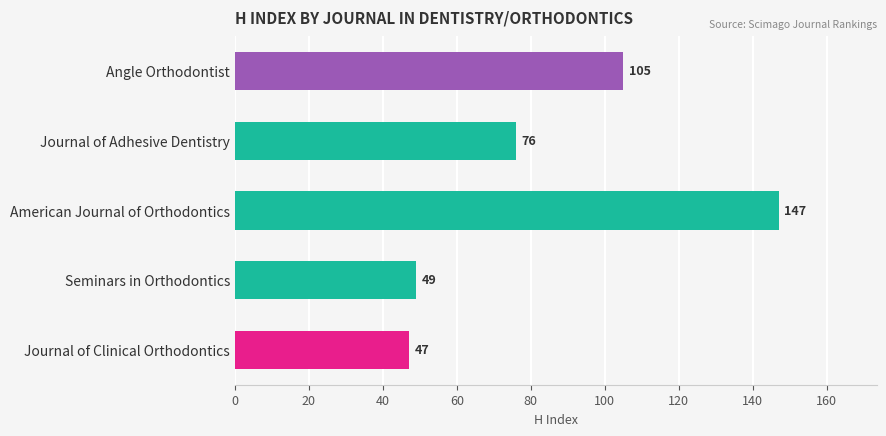

What is the sum of all values?

424